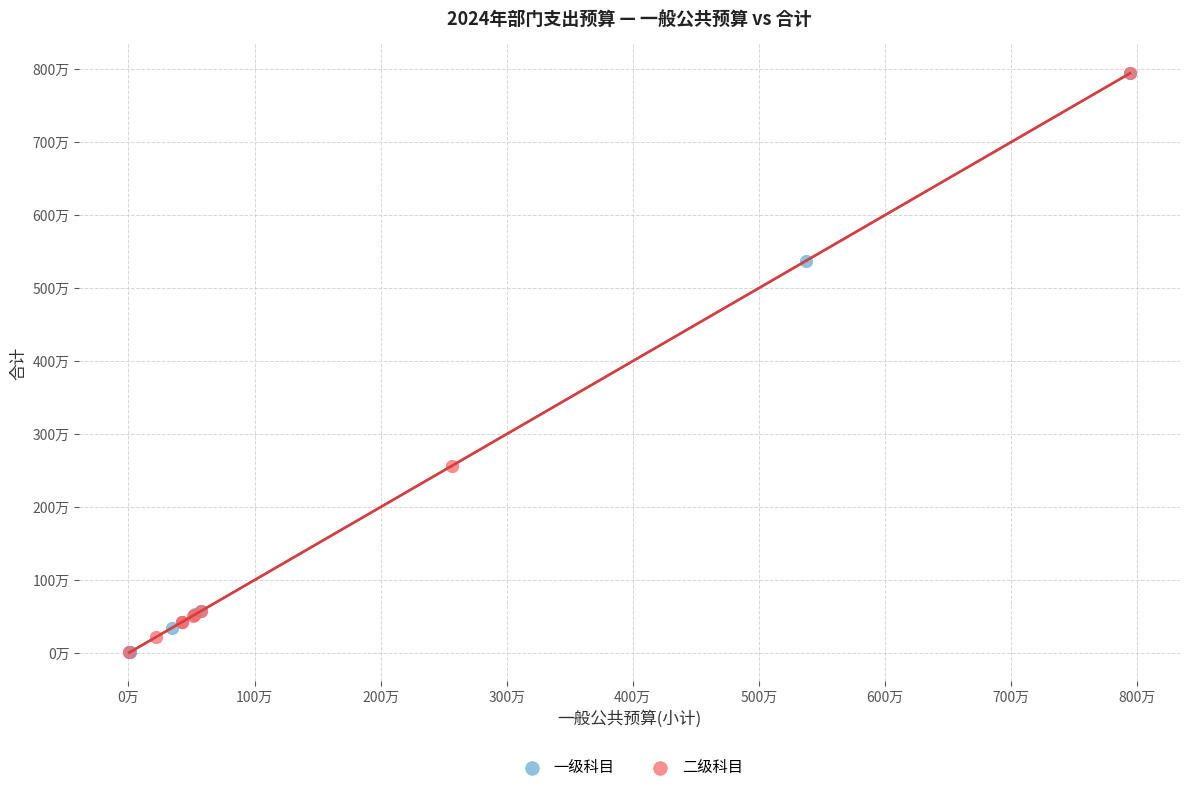

What are all the series names shown in the legend?

一级科目, 二级科目